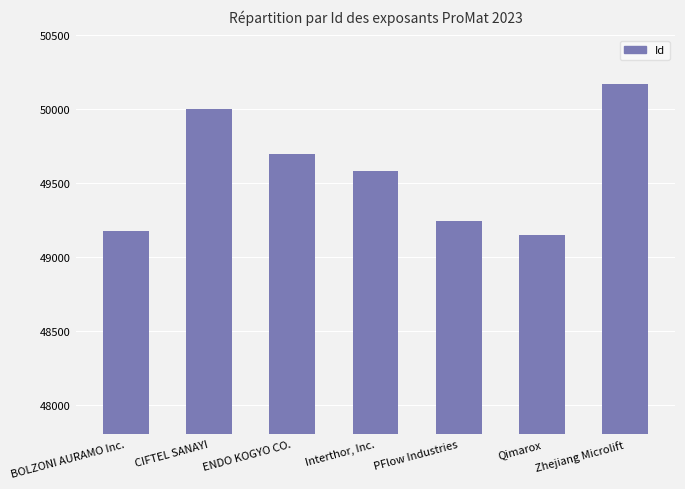

Reading left to right, transcribe all the data shown in this chart.

49176	50004	49699	49579	49244	49148	50171